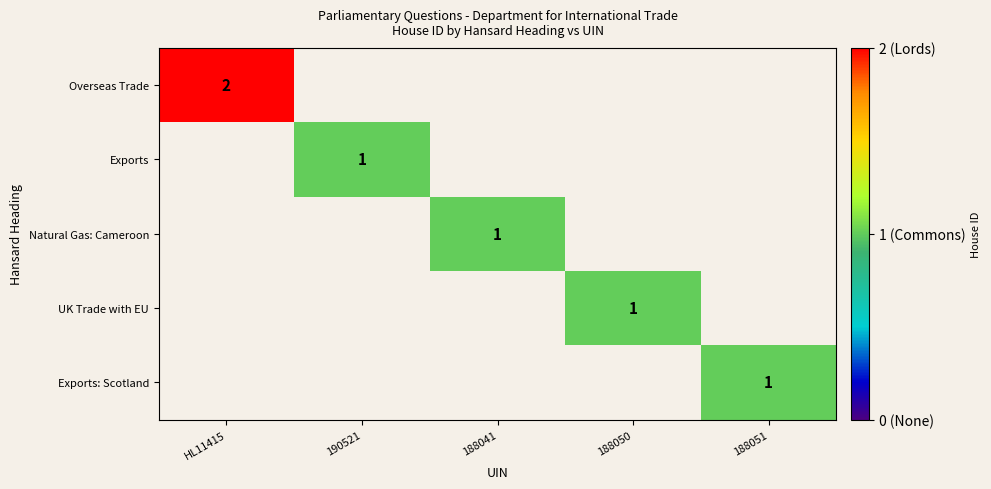

The Overseas Trade series shows 3 at HL11415. True or false?

False